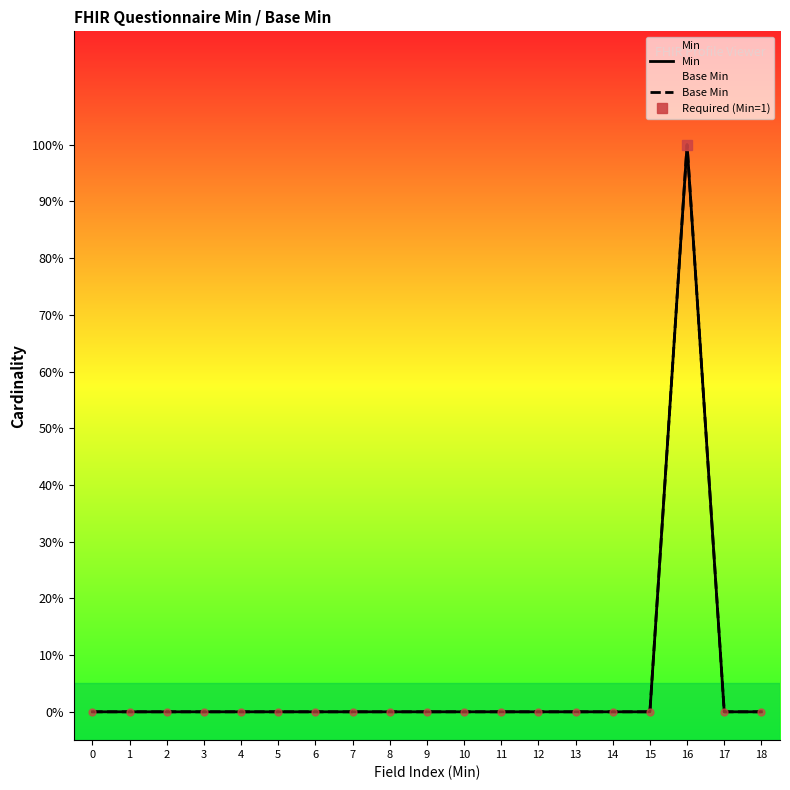

True or false: Base Min and Min intersect in this chart.

False